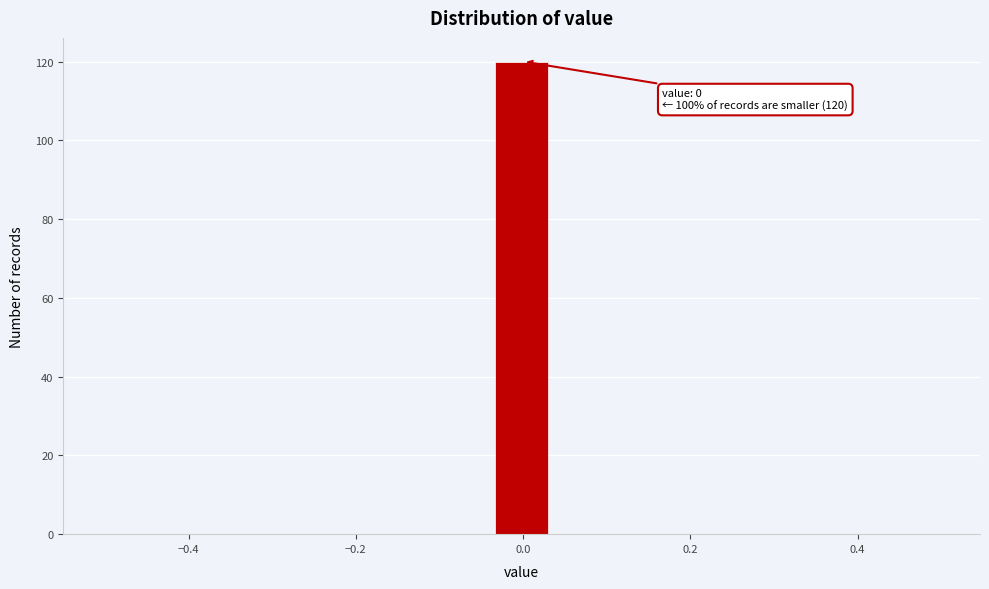

Around what value on the x-axis is the tallest bar? Give the approximate position of its centre, as read against the axis.

0.00